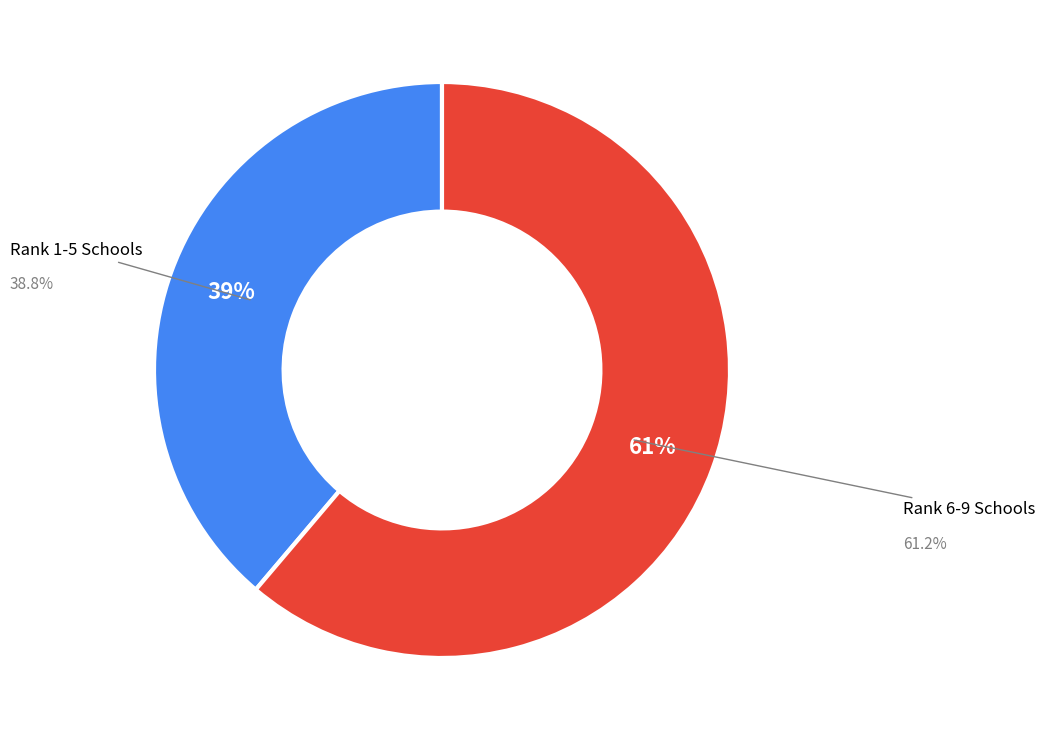

Count the number of slices in the pie.

9